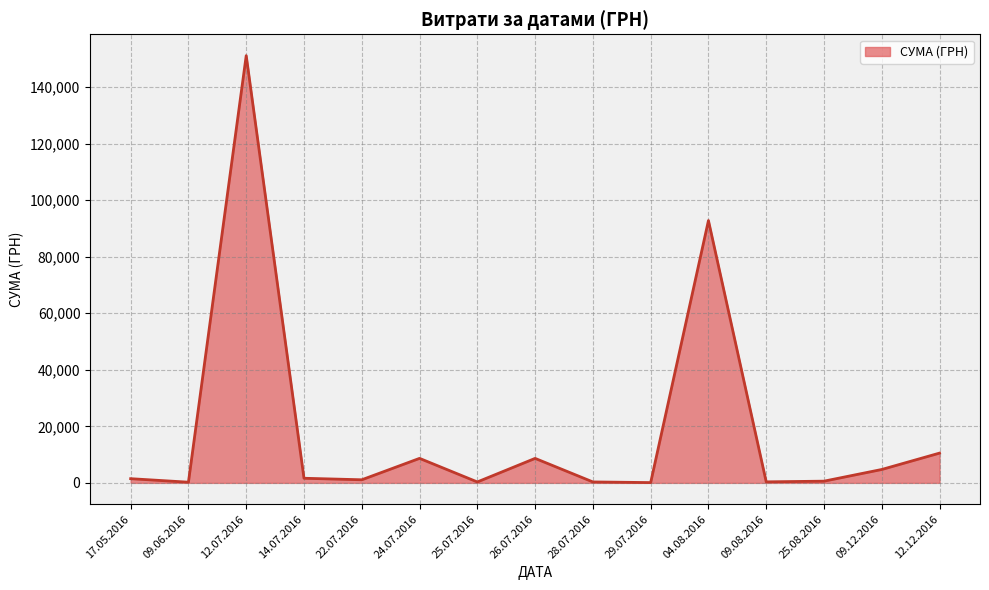

What is the difference between the second highest and second lowest values?

92550.7